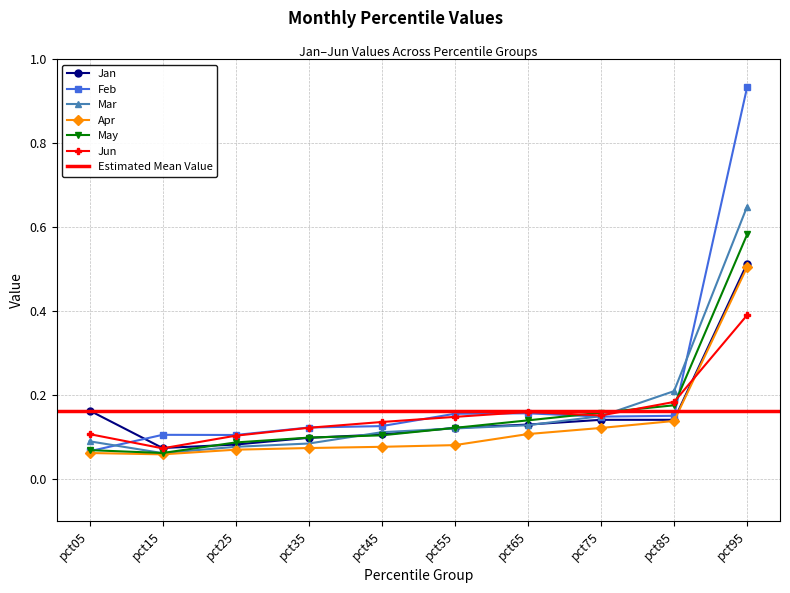

What is the total value across all series at pct55?

0.8